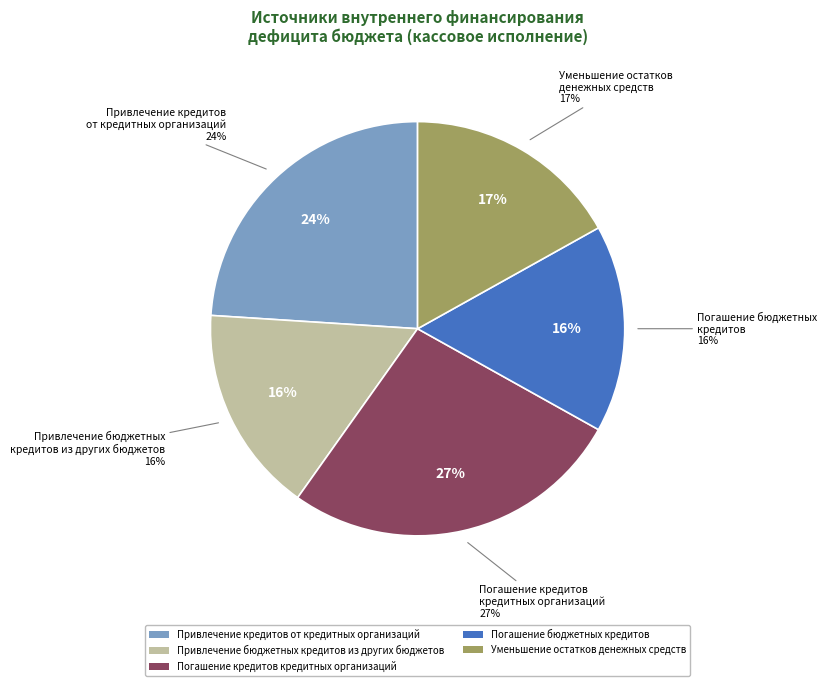

Do Уменьшение остатков
денежных средств and Привлечение кредитов
от кредитных организаций together represent more than half of the pie?

No